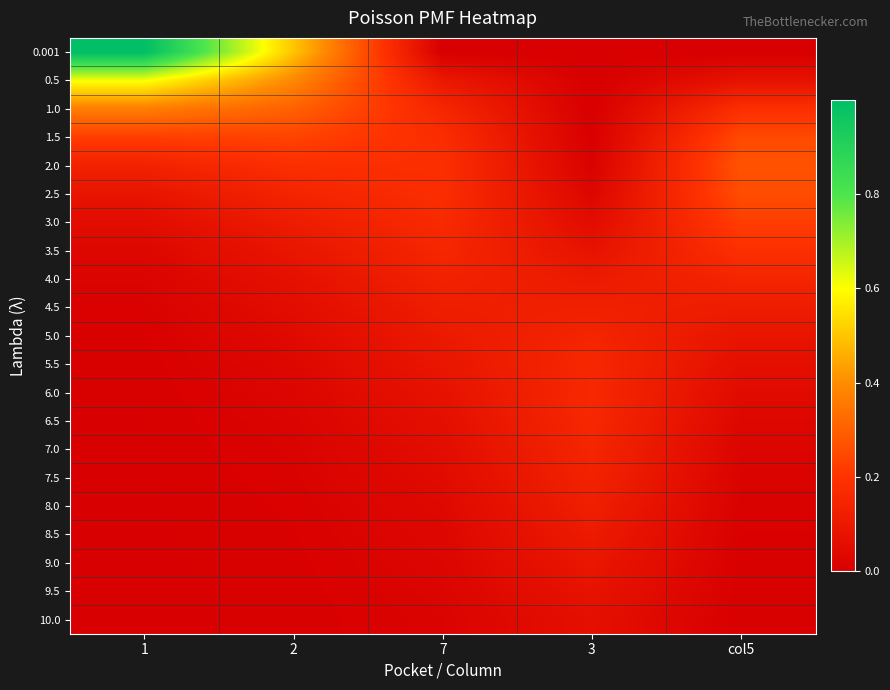

Rank the series at 1 from lowest to highest value.

10.0, 9.5, 9.0, 8.5, 8.0, 7.5, 7.0, 6.5, 6.0, 5.5, 5.0, 4.5, 4.0, 3.5, 3.0, 2.5, 2.0, 1.5, 1.0, 0.5, 0.001